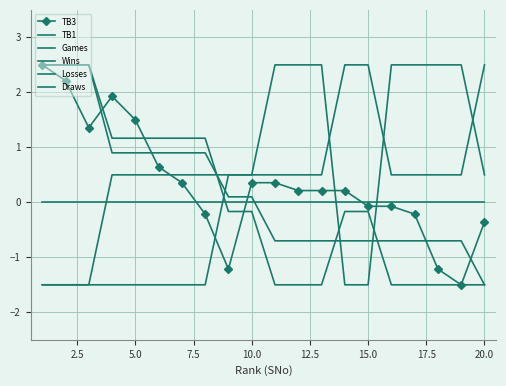

What is the difference between the second highest and second lowest values in the Losses series?

4.0